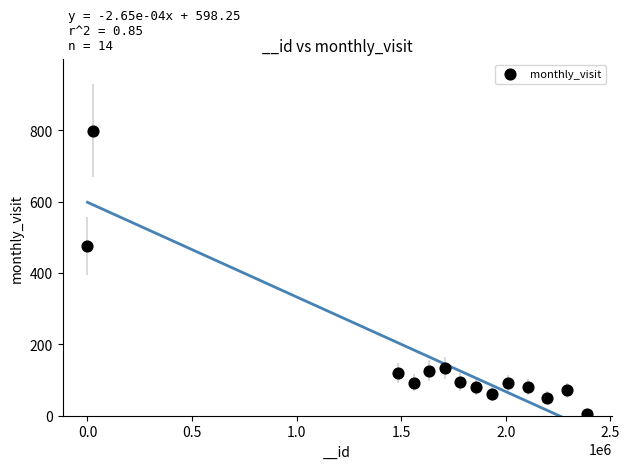

What is the range of X values (max minus min)?

2387188